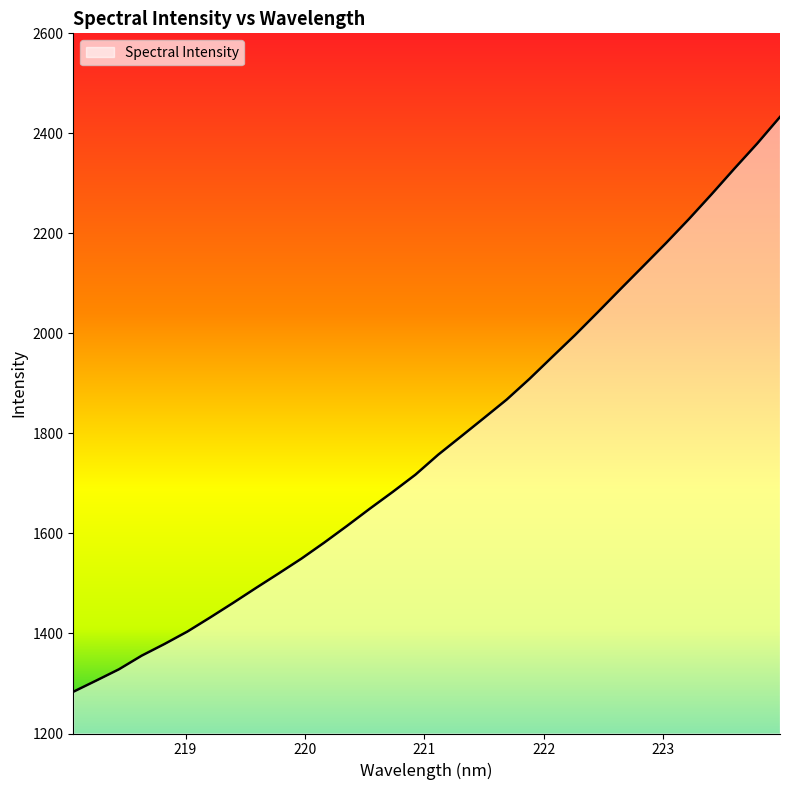

What is the minimum value shown in the chart?

1283.4